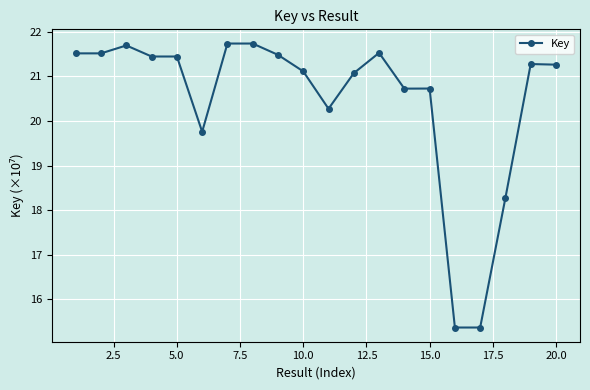

True or false: the data has more than 0 interior local peaks.

True